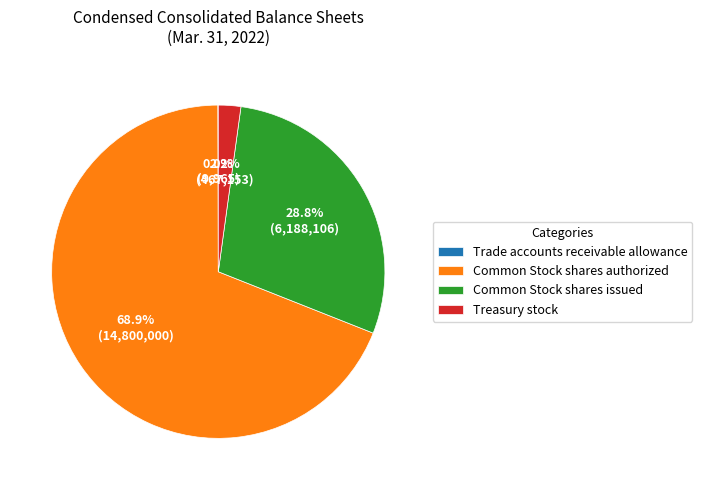

Is Common Stock shares authorized the majority of the pie?

Yes